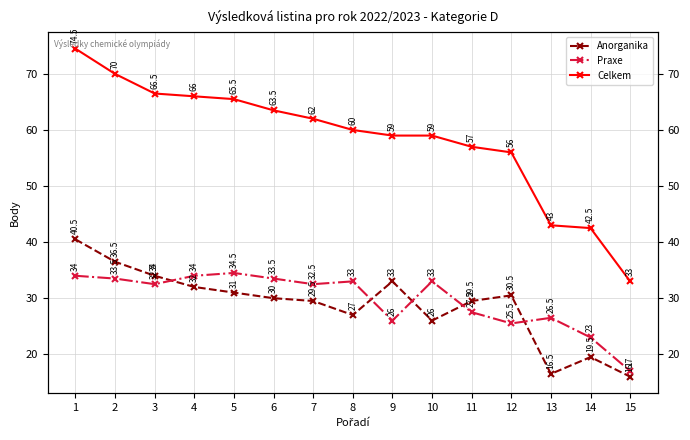

Which has a higher value, 6 or 2?

2